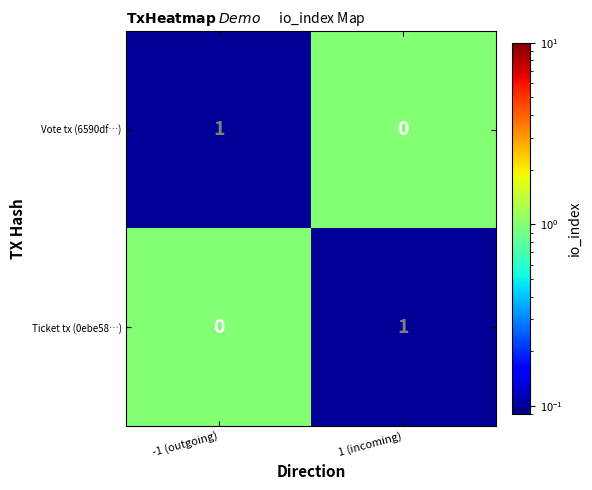

Rank the series at 1 (incoming) from lowest to highest value.

Vote tx (6590df…), Ticket tx (0ebe58…)